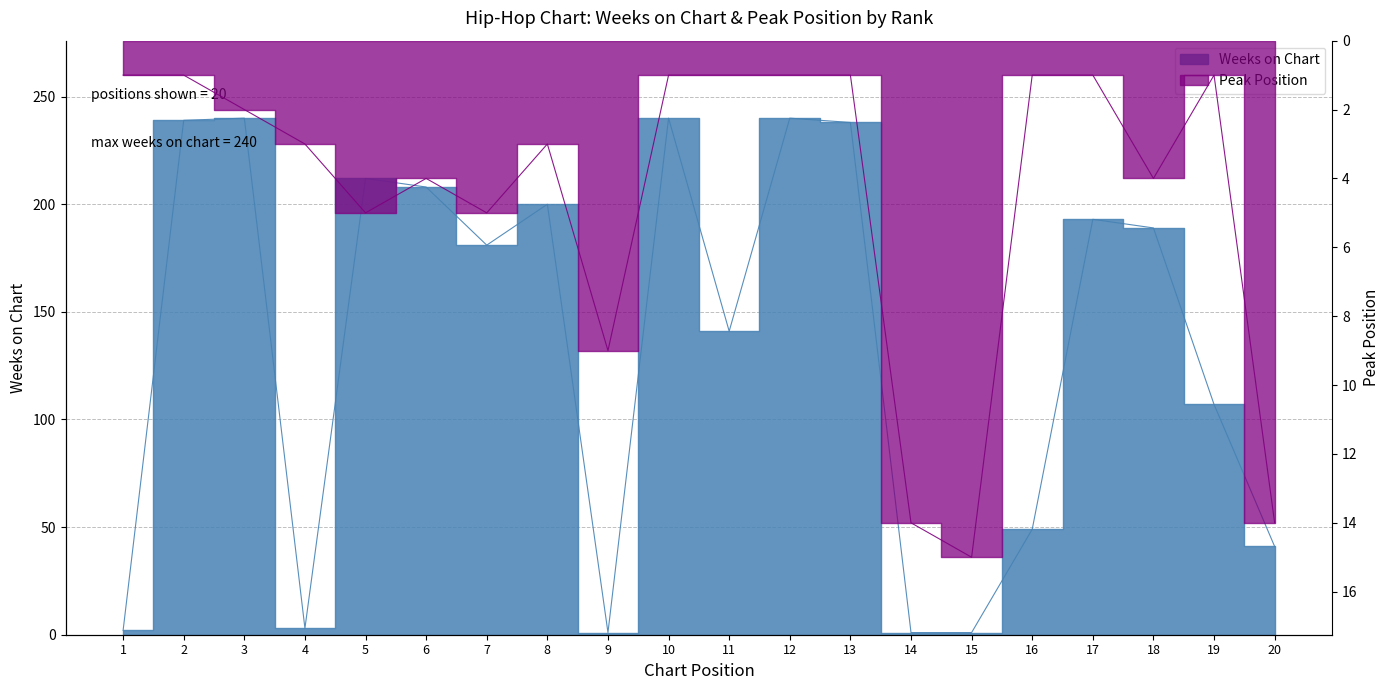

The Peak Position series shows 1 at 16. True or false?

True